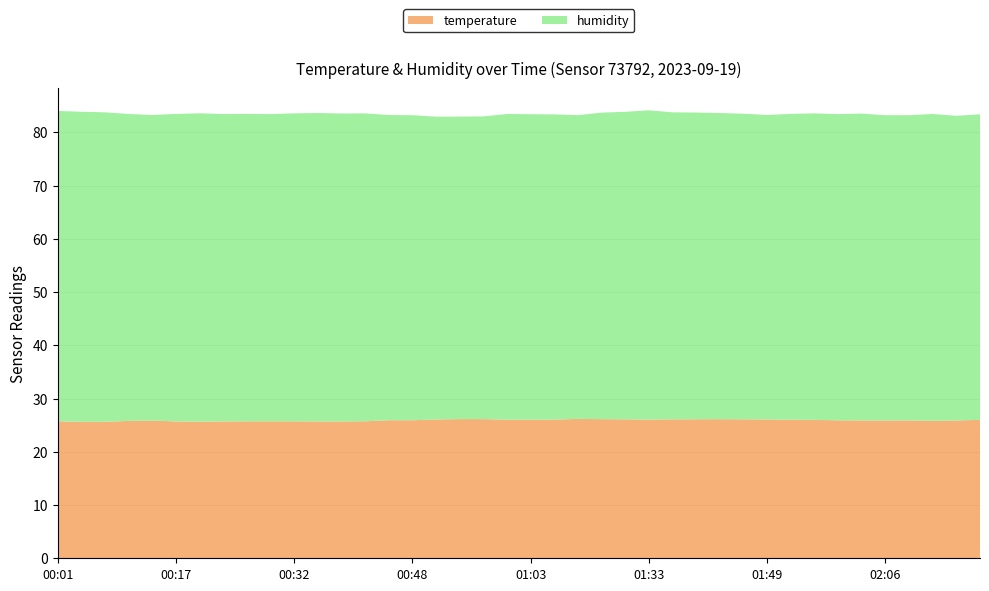

Reading left to right, transcribe all the data shown in this chart.

temperature: 00:01=25.7	00:04=25.6	00:07=25.6	00:10=25.8	00:14=25.9	00:17=25.7	00:20=25.7	00:23=25.7	00:26=25.7	00:29=25.7	00:32=25.7	00:35=25.7	00:38=25.7	00:41=25.7	00:44=25.9	00:48=25.9	00:51=26.1	00:54=26.1	00:57=26.1	01:00=26.0	01:03=26.0	01:06=26.1	01:09=26.2	01:13=26.1	01:30=26.1	01:33=26.1	01:37=26.1	01:40=26.1	01:43=26.1	01:46=26.1	01:49=26.1	01:53=26.0	01:56=26.0	01:59=25.9	02:02=25.9	02:06=25.9	02:09=25.9	02:12=25.8	02:15=25.9	02:18=26.0
humidity: 00:01=58.3	00:04=58.2	00:07=58.1	00:10=57.6	00:14=57.4	00:17=57.8	00:20=57.9	00:23=57.7	00:26=57.7	00:29=57.7	00:32=57.9	00:35=57.9	00:38=57.8	00:41=57.8	00:44=57.3	00:48=57.3	00:51=56.9	00:54=56.8	00:57=56.9	01:00=57.4	01:03=57.4	01:06=57.3	01:09=57.1	01:13=57.6	01:30=57.8	01:33=58.1	01:37=57.7	01:40=57.6	01:43=57.5	01:46=57.4	01:49=57.2	01:53=57.5	01:56=57.6	01:59=57.5	02:02=57.6	02:06=57.3	02:09=57.3	02:12=57.6	02:15=57.2	02:18=57.4